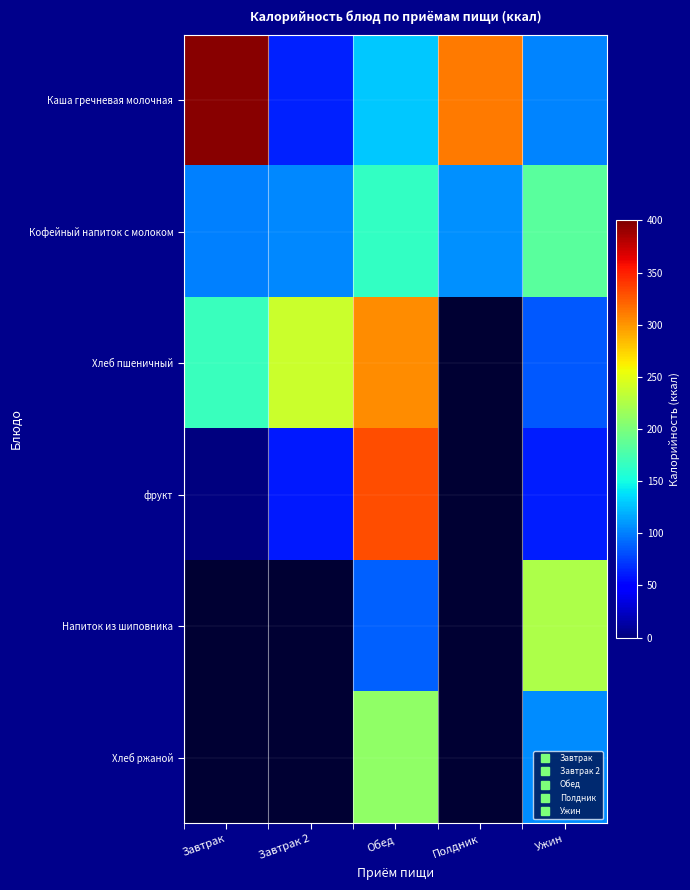

The Хлеб пшеничный series shows 139.0 at Ужин. True or false?

False